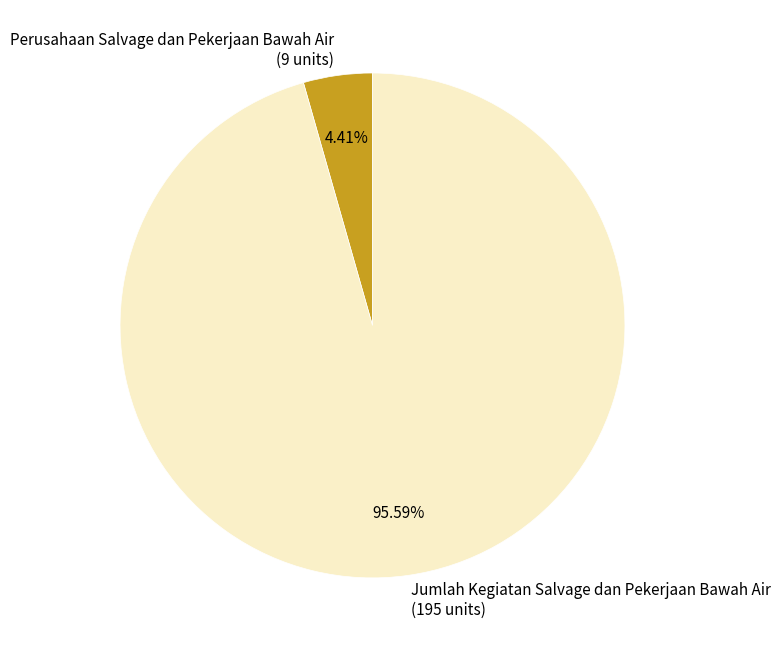

What is the largest slice in the pie chart?

Jumlah Kegiatan Salvage dan Pekerjaan Bawah Air